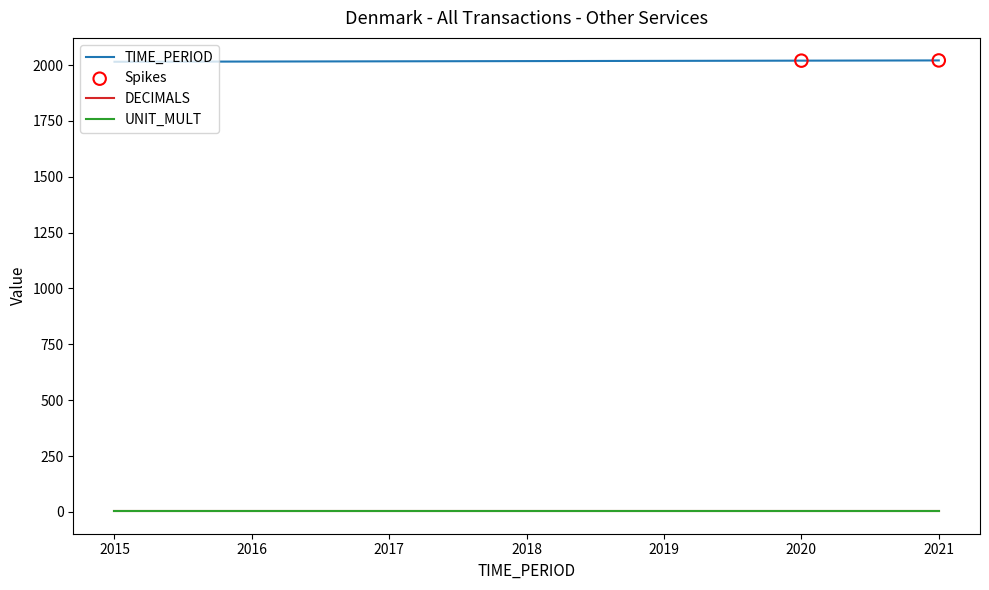

Which series has the largest total across all categories?

TIME_PERIOD